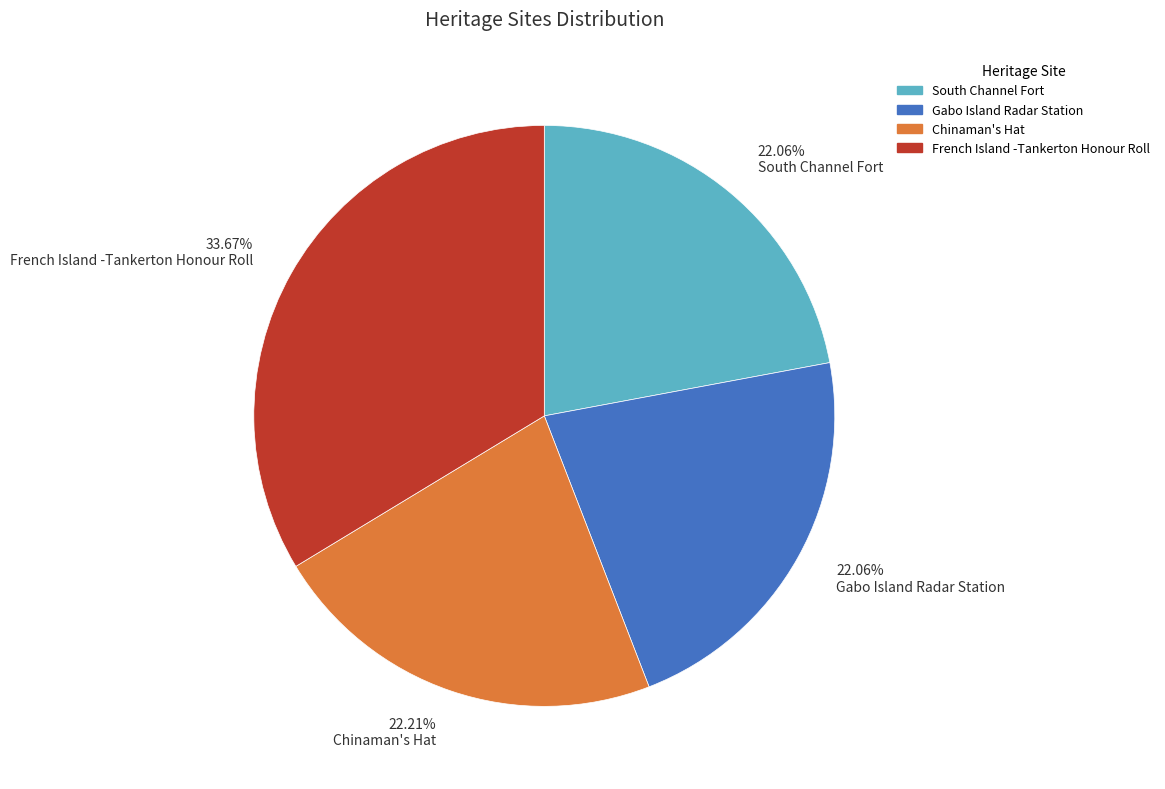

What is the largest slice in the pie chart?

33.67% French Island -Tankerton Honour Roll